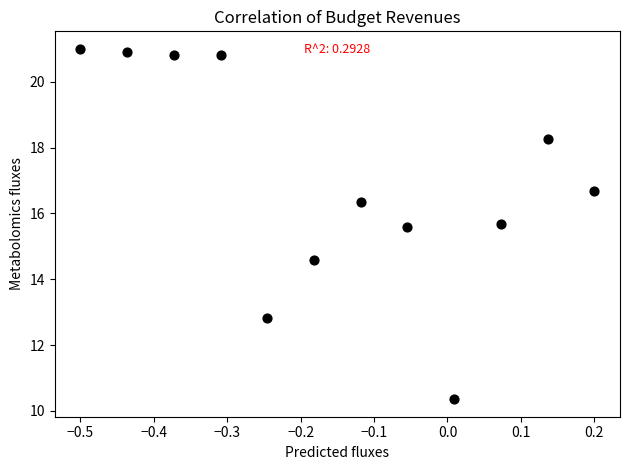

What Y value in the scatter plot is closest to 15?

14.6